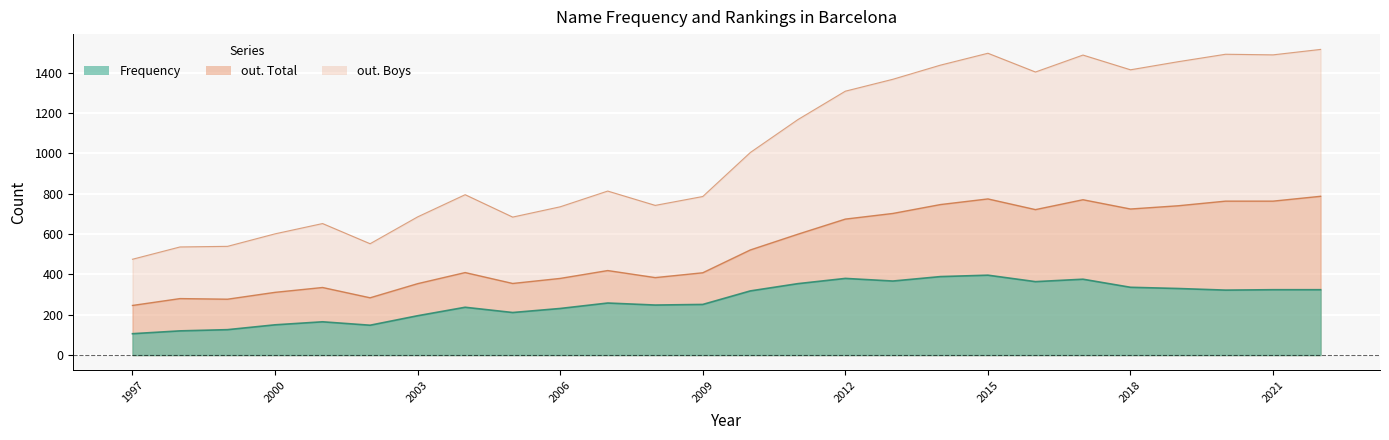

How many values in the out. Boys series are below 1004?

13